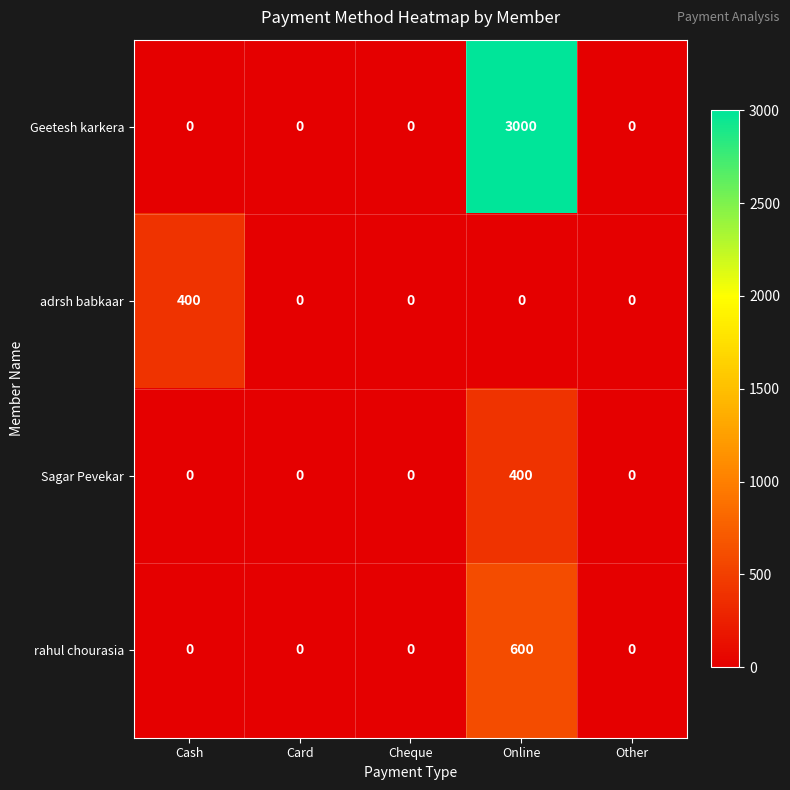

Read the Geetesh karkera value at Online.

3000